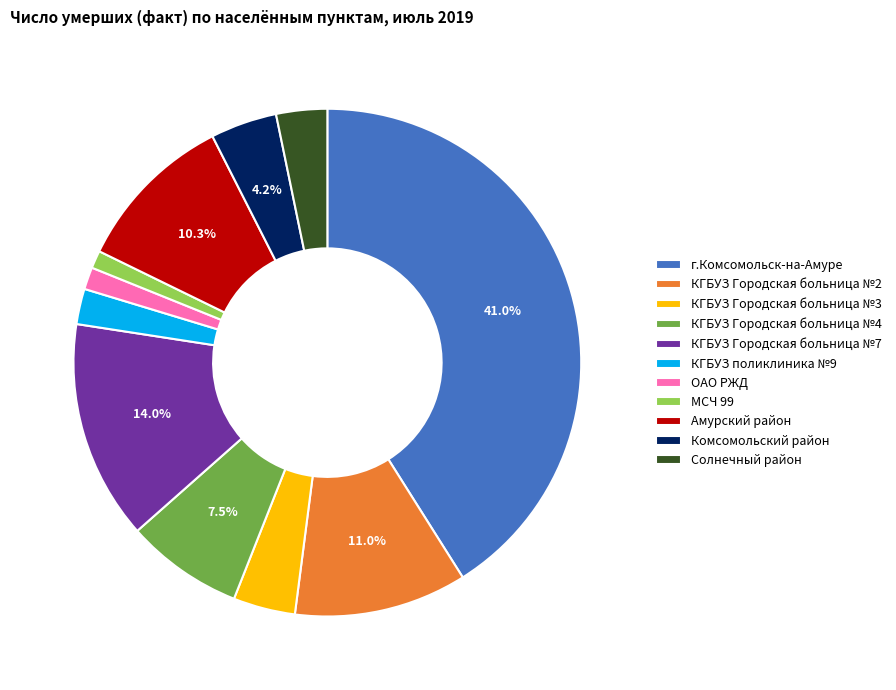

Which category has the biggest portion of the pie?

г.Комсомольск-на-Амуре